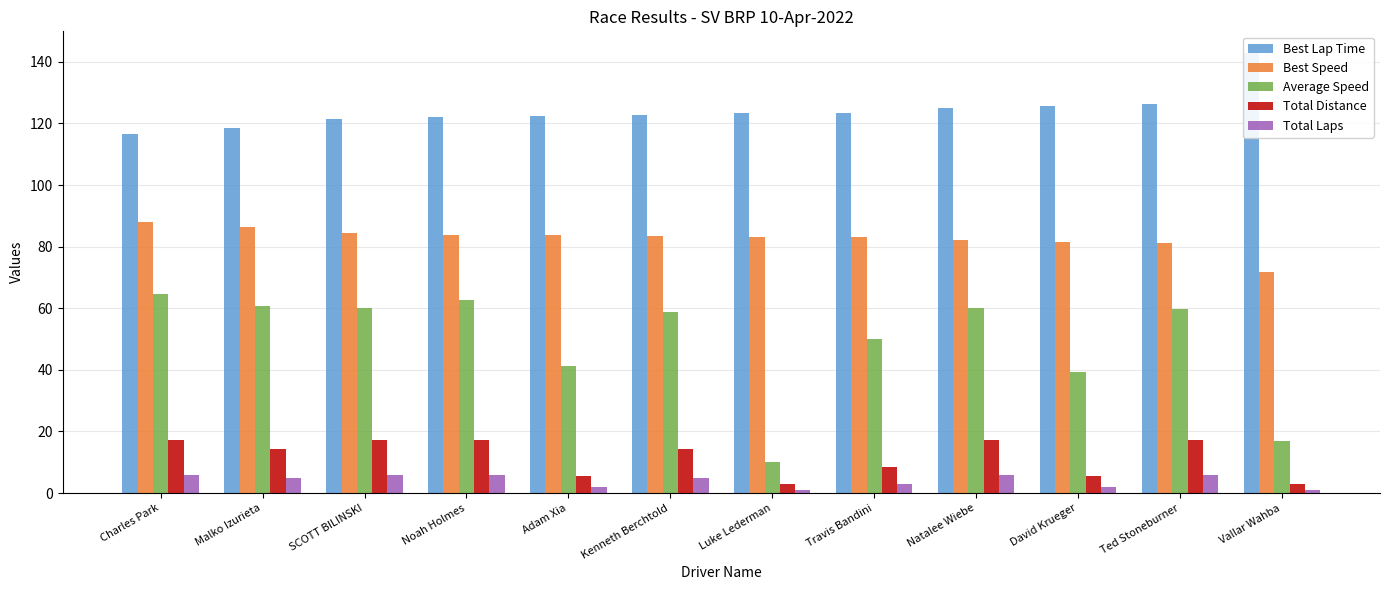

What is the value of the Best Lap Time bar at the 2nd from the left?

118.6